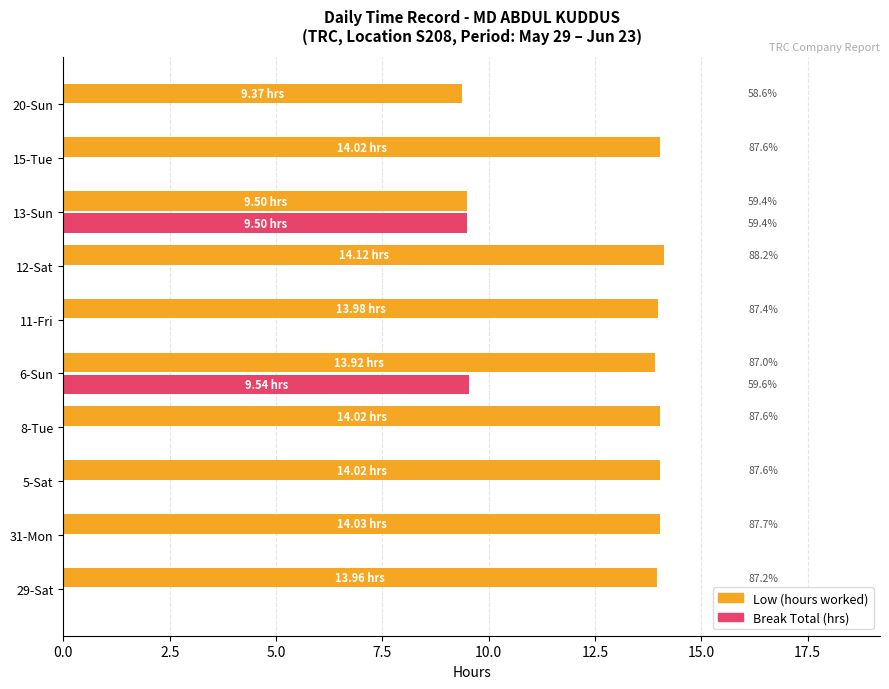

Reading left to right, list all the values displayed in this chart.

Low (hours): 14.0	14.0	14.0	14.0	13.9	14.0	14.1	9.5	14.0	9.4
Break Total: 0.0	0.0	0.0	0.0	9.5	0.0	0.0	9.5	0.0	0.0